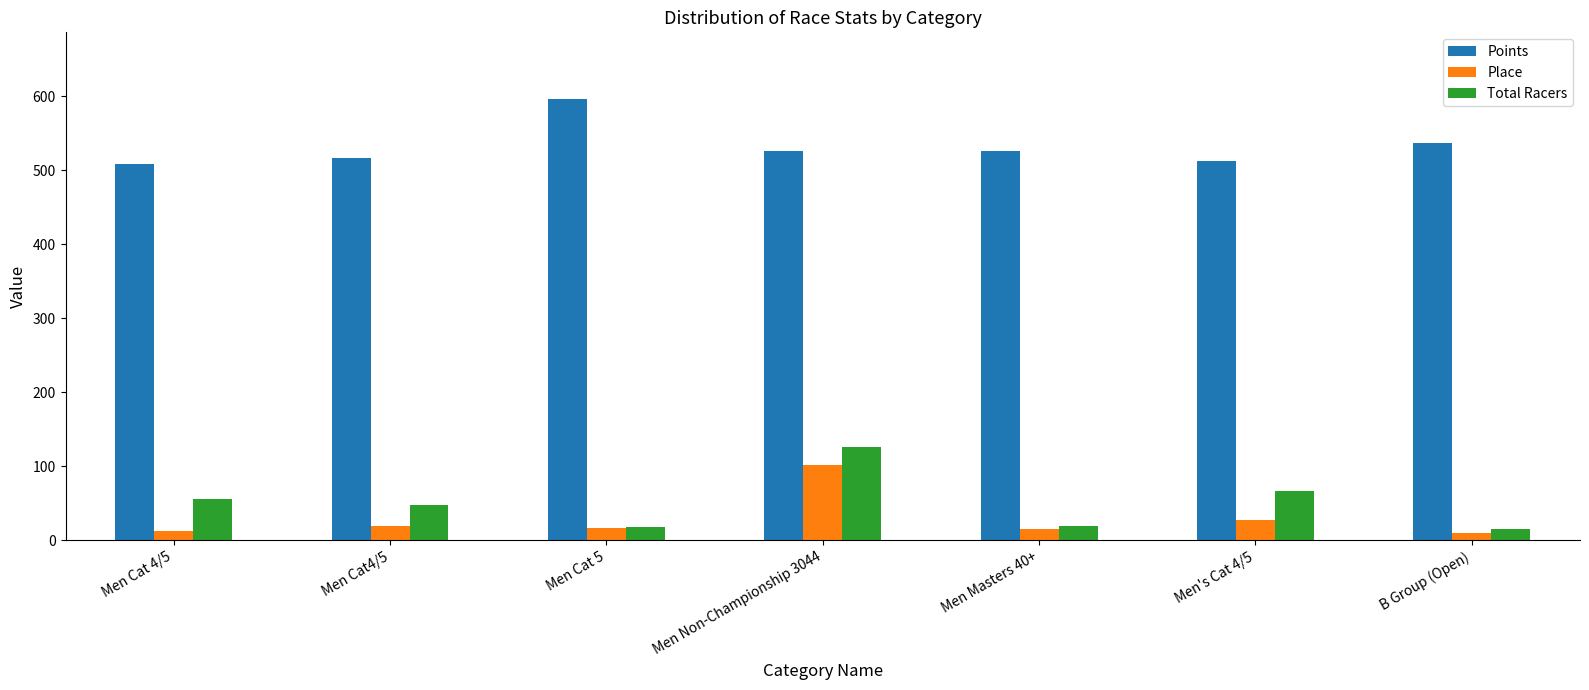

What are all the series names shown in the legend?

Points, Place, Total Racers